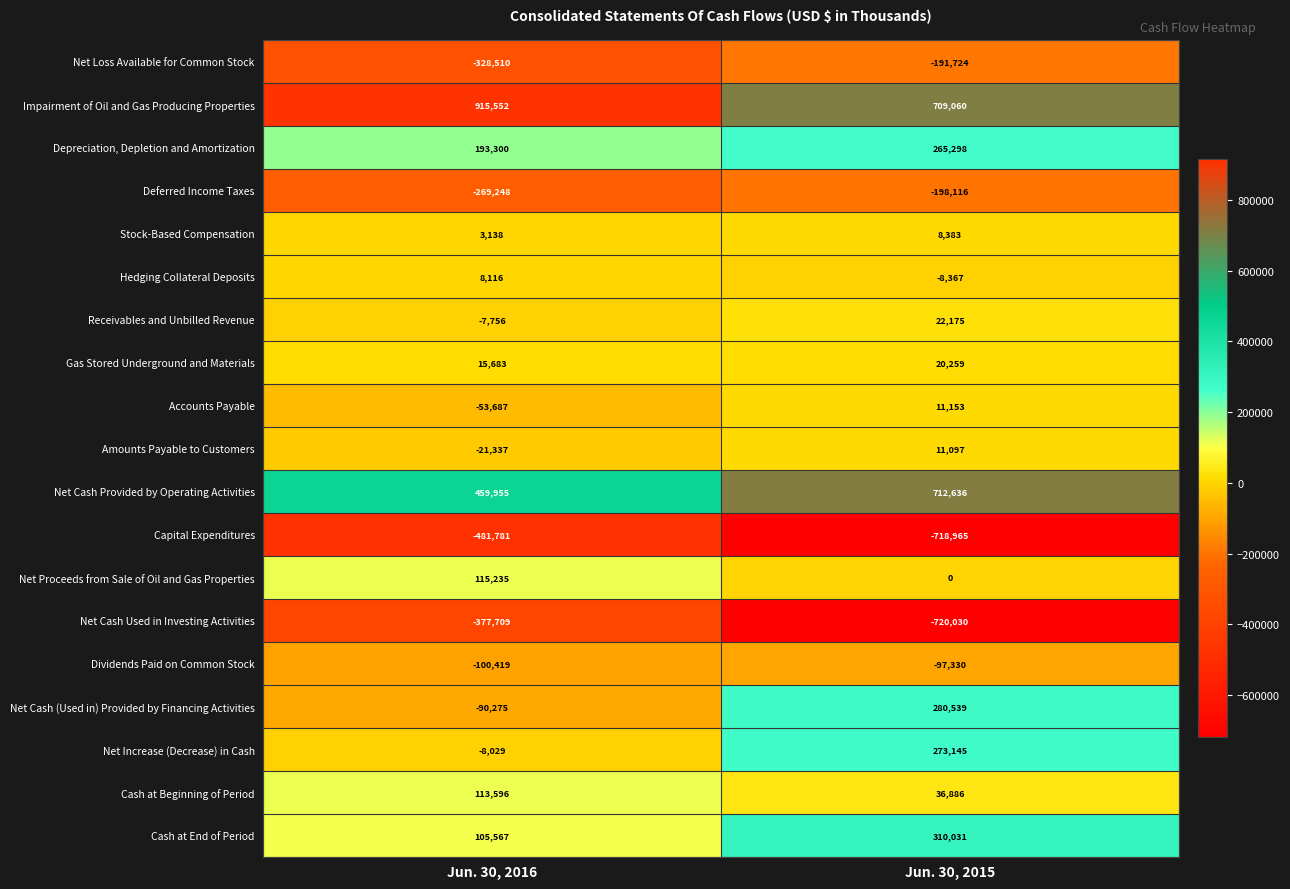

What is the minimum value shown in the chart?

-720030